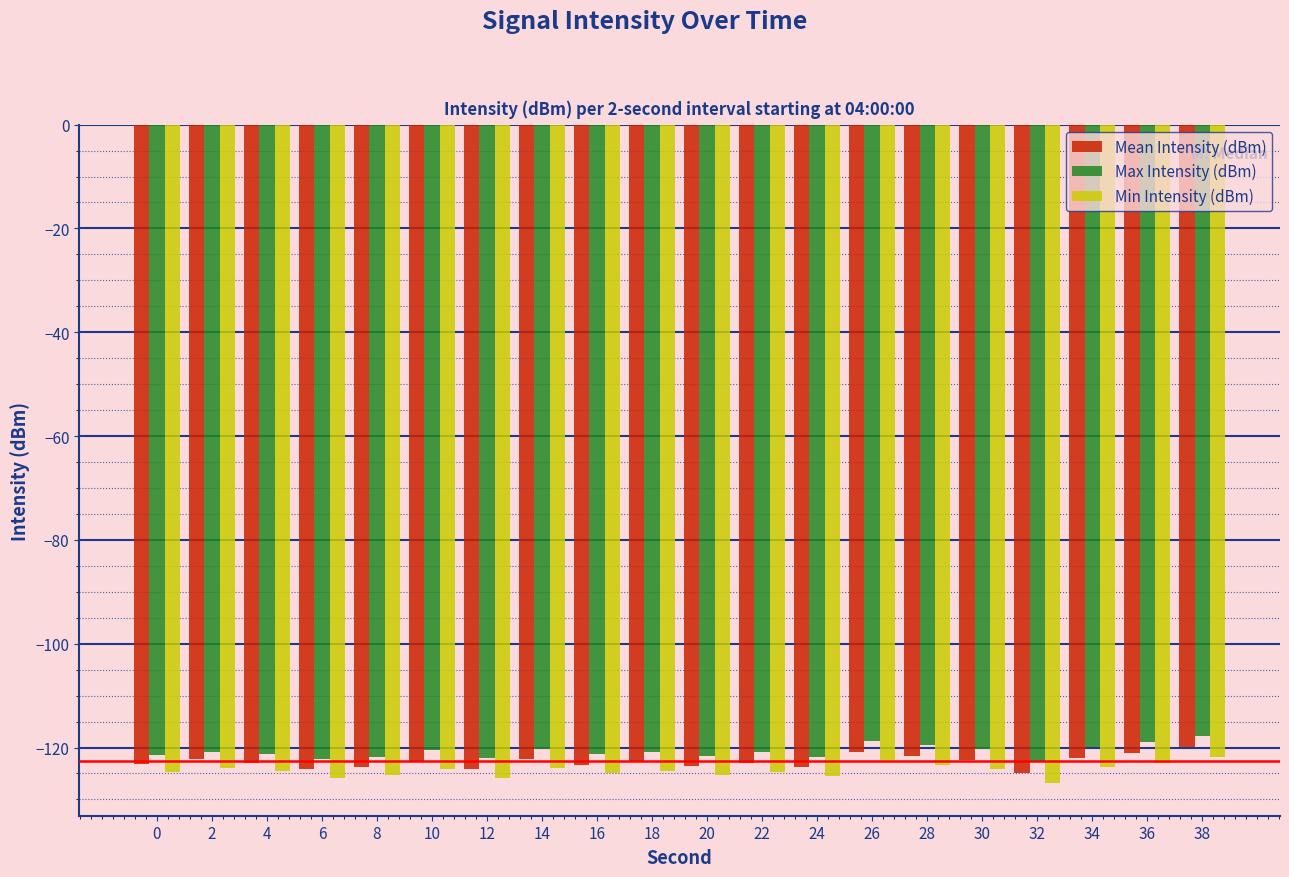

What is the value of the Max Intensity (dBm) bar at the 2nd from the left?

-120.8